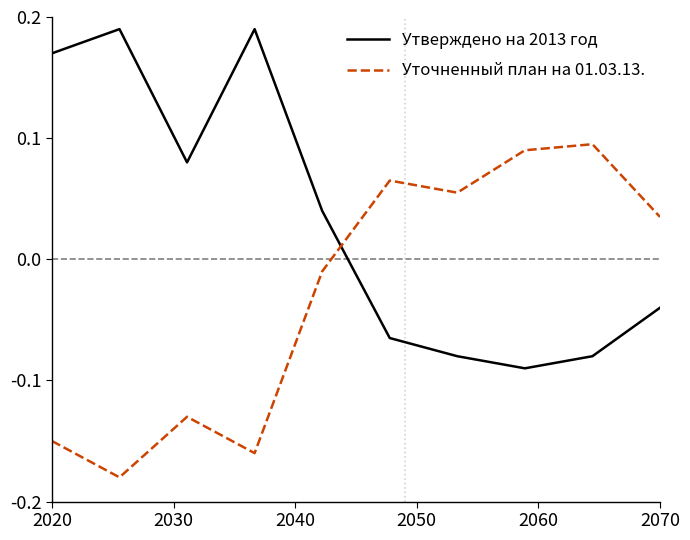

List the series in order of their overall mean, highest first.

Утверждено на 2013 год, Уточненный план на 01.03.13.